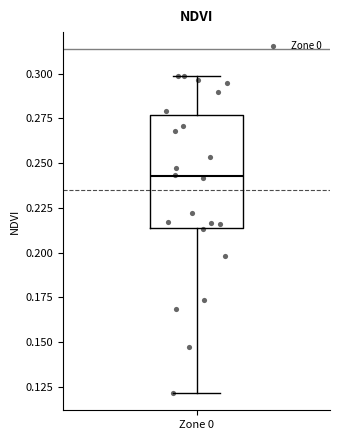

Read this box plot against the y-axis: the position of the median line, the range covered by the box, and the ends of both whiskers. The values are not printed on the chart, so give them approximately, as read against the axis.

median 0.245, box 0.215 to 0.275, whiskers 0.120 to 0.300